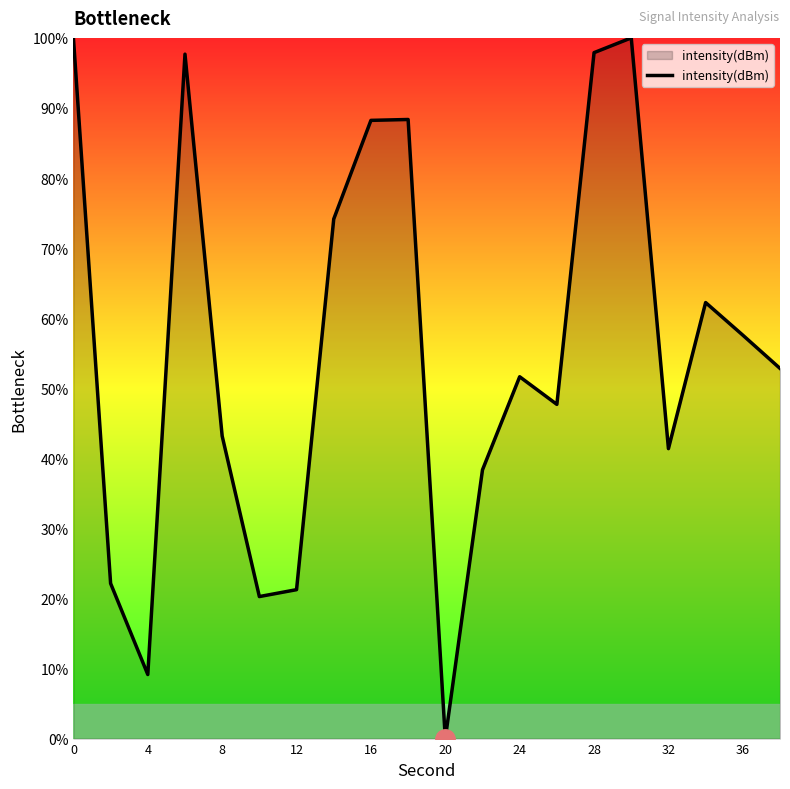

What is the difference between the maximum and minimum values?

100.0